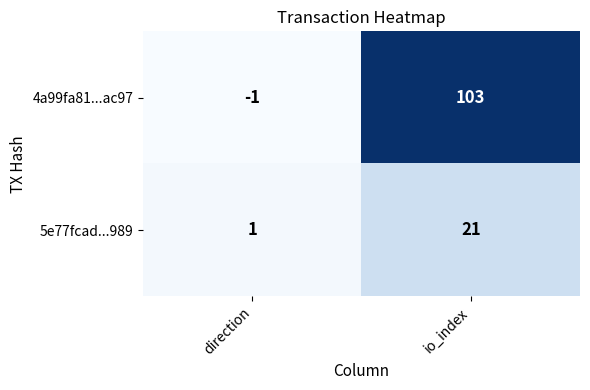

Reading left to right, list all the values displayed in this chart.

4a99fa81...ac97: direction=-1	io_index=103
5e77fcad...989: direction=1	io_index=21